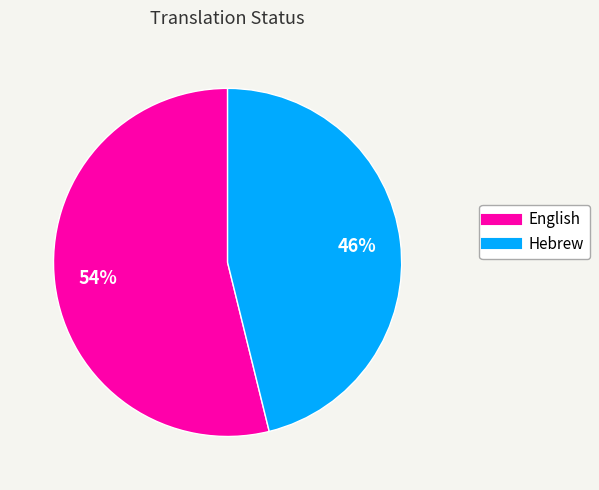

Rank the categories by value from lowest to highest.

Hebrew, English